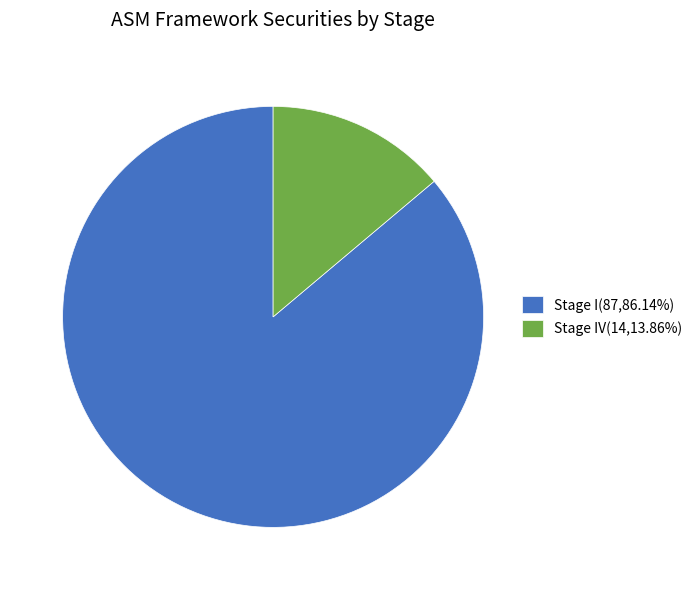

What is the ratio of the value at Stage I(87,86.14%) to the value at Stage IV(14,13.86%)?

6.2